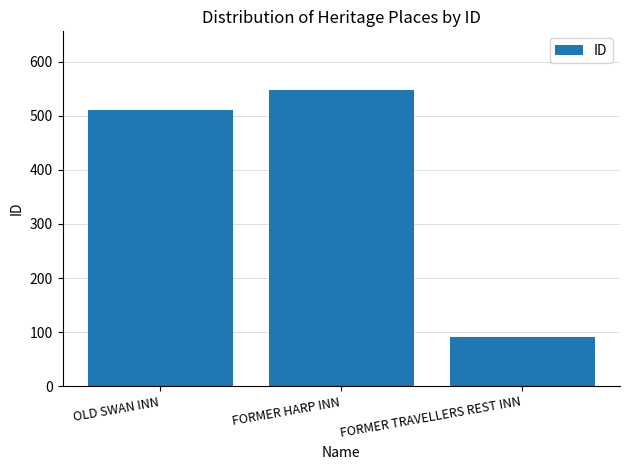

The value at OLD SWAN INN is 771. True or false?

False